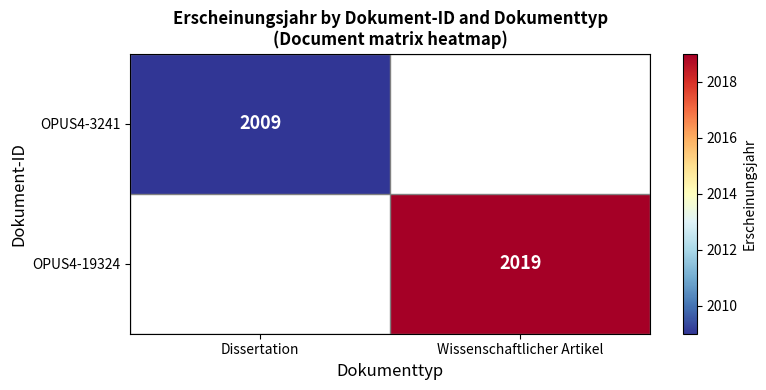

How many data points does each series have?

2